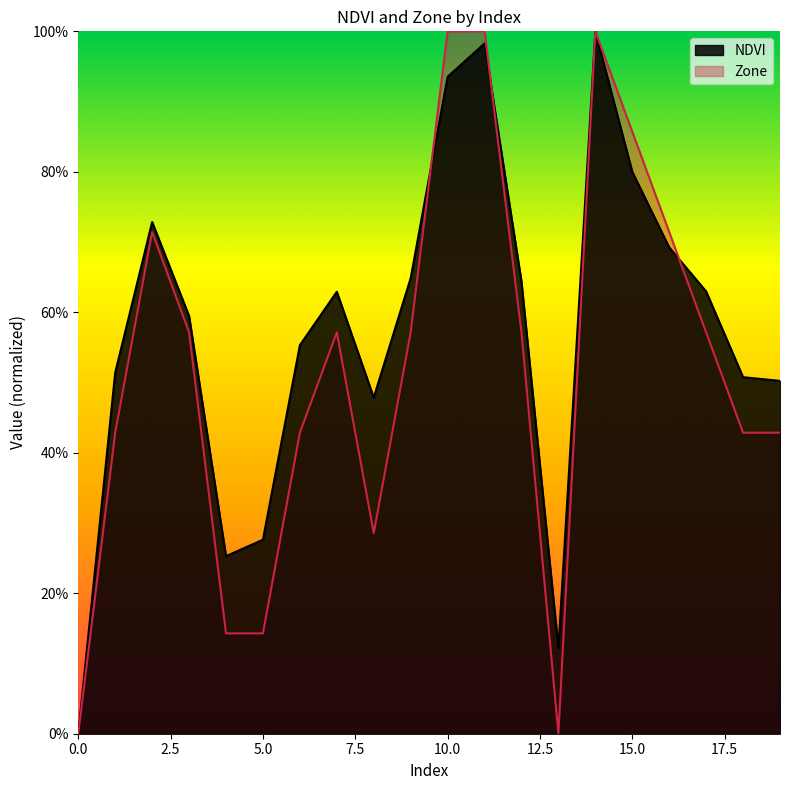

Reading left to right, extract all data points from this chart.

NDVI: 0=0.0	1=0.5	2=0.7	3=0.6	4=0.3	5=0.3	6=0.6	7=0.6	8=0.5	9=0.6	10=0.9	11=1.0	12=0.6	13=0.1	14=1.0	15=0.8	16=0.7	17=0.6	18=0.5	19=0.5
Zone: 0=0.0	1=0.4	2=0.7	3=0.6	4=0.1	5=0.1	6=0.4	7=0.6	8=0.3	9=0.6	10=1.0	11=1.0	12=0.6	13=0.0	14=1.0	15=0.9	16=0.7	17=0.6	18=0.4	19=0.4